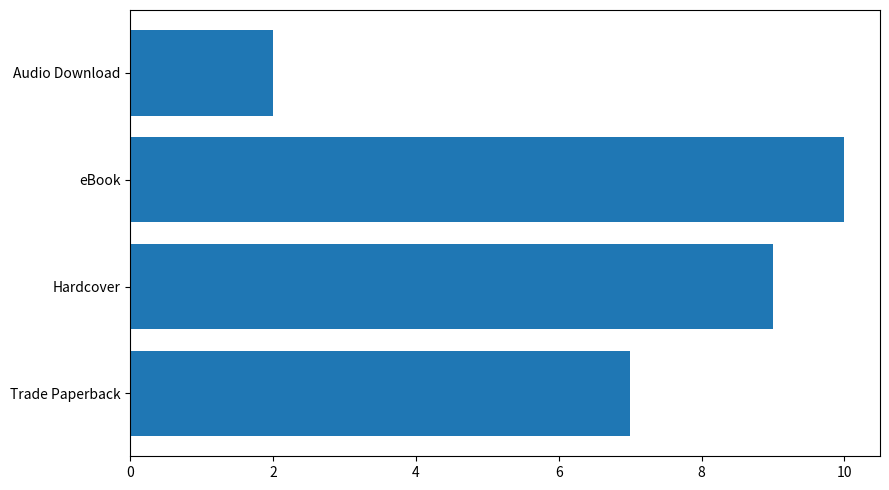

What is the ratio of the value at eBook to the value at Audio Download?

5.0